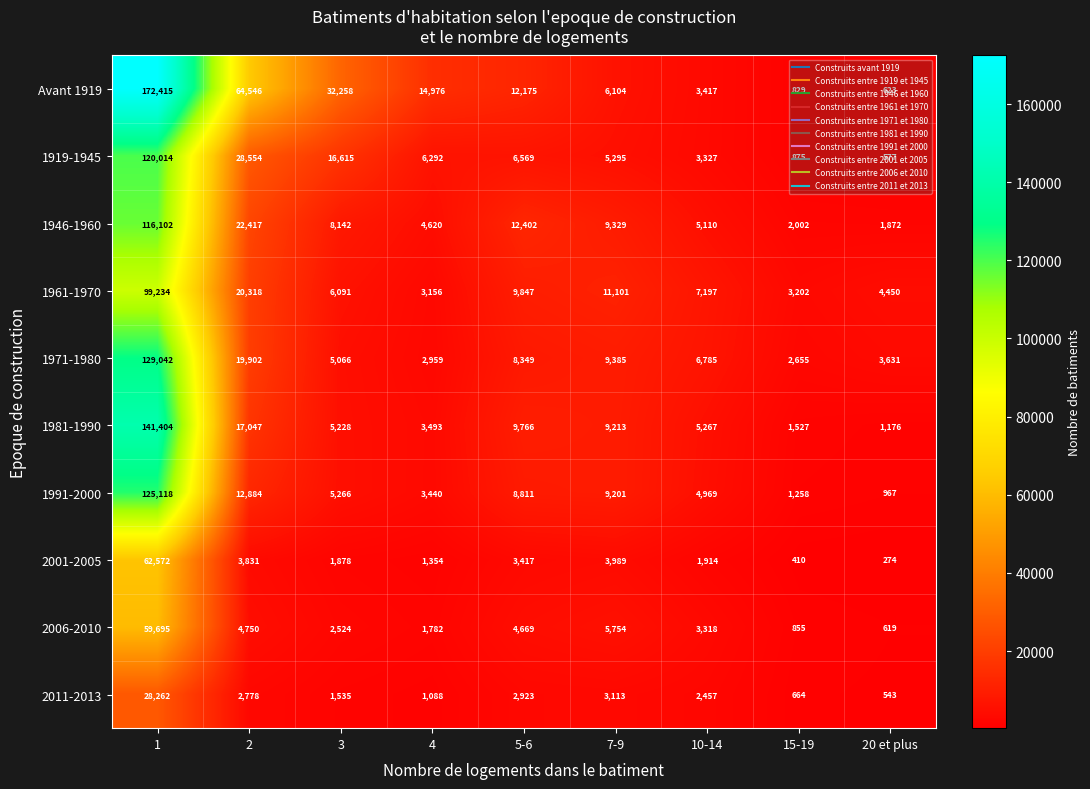

True or false: 1946-1960 has a value of 3020 at 15-19.

False